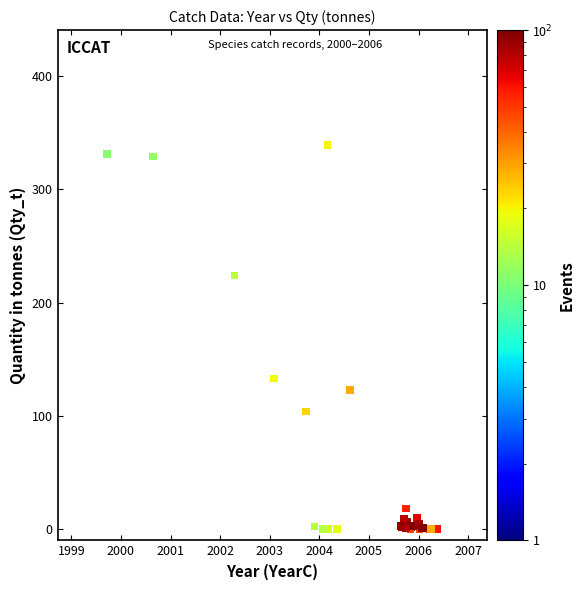

What Y value in the scatter plot is closest to 169?

133.0